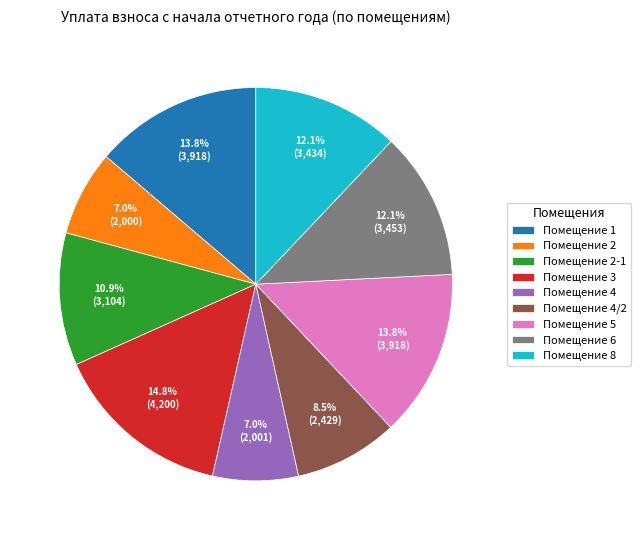

Which category has the biggest portion of the pie?

Помещение 3